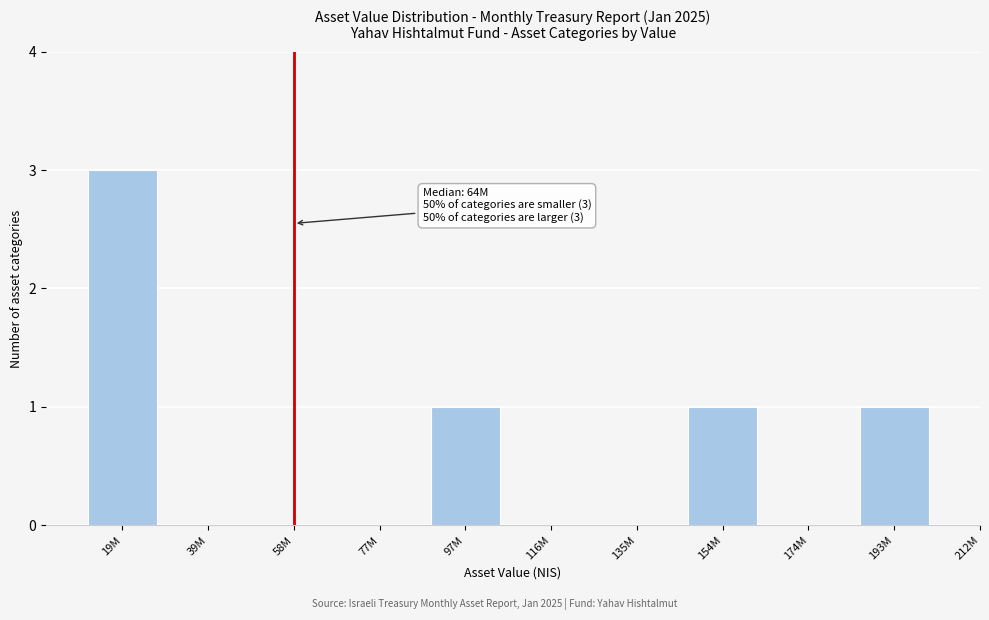

Reading left to right, extract all data points from this chart.

19M=3	39M=0	58M=0	77M=0	97M=1	116M=0	135M=0	154M=1	174M=0	193M=1